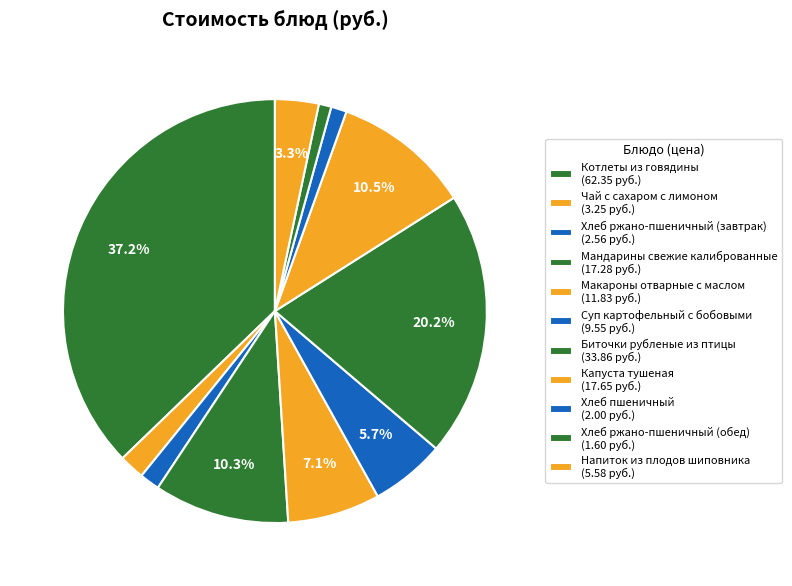

To the nearest percent, what is the difference between the Суп картофельный с бобовыми and Чай с сахаром с лимоном slice percentages?

4%